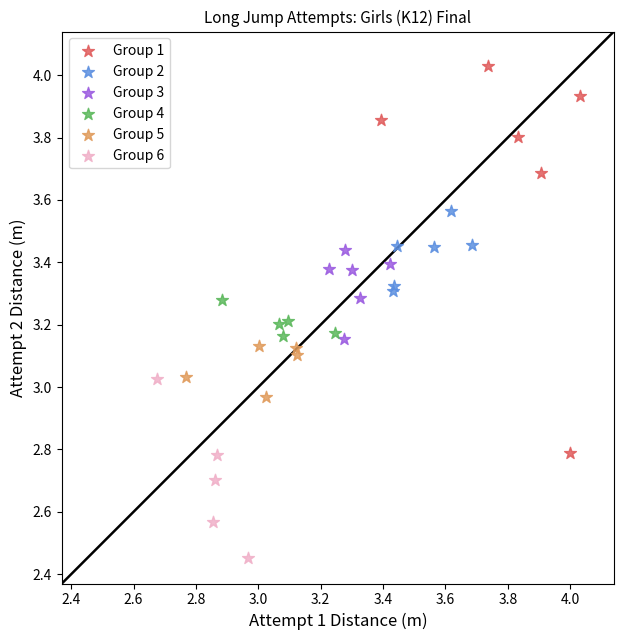

What are all the series names shown in the legend?

Group 1, Group 2, Group 3, Group 4, Group 5, Group 6